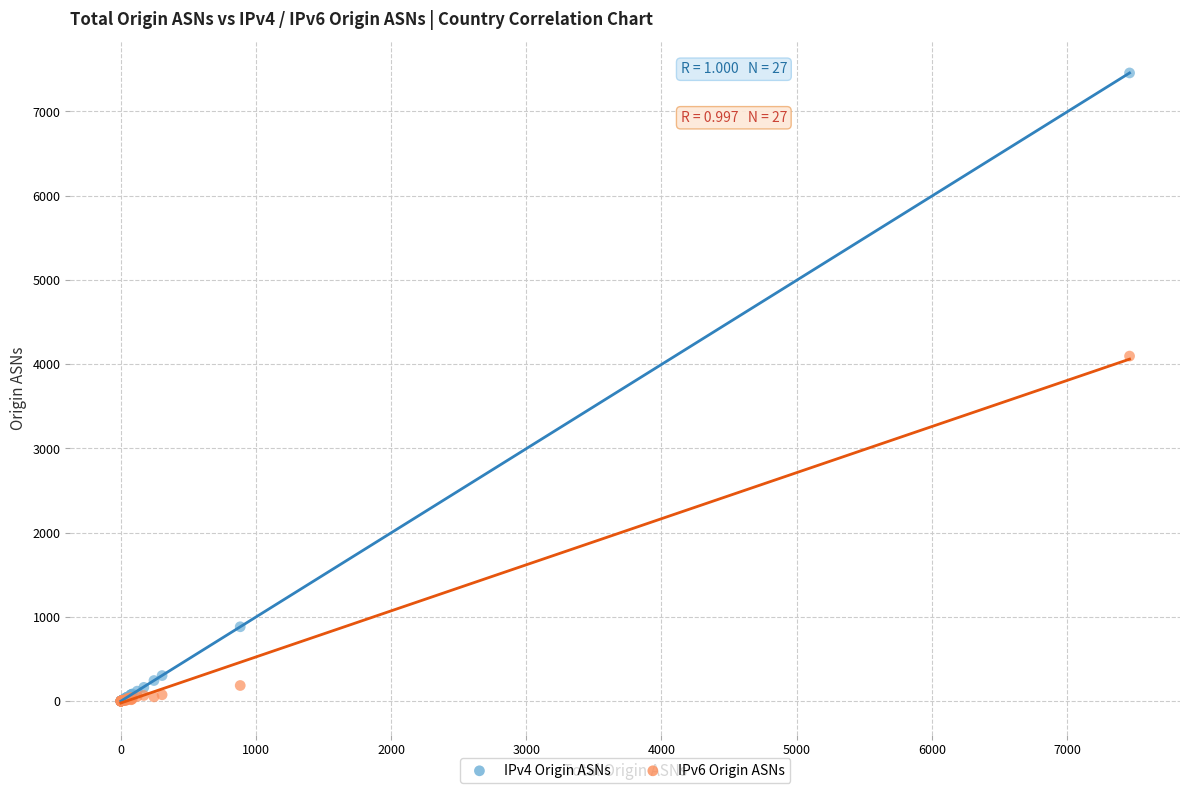

Which series reaches the maximum Y coordinate?

IPv4 Origin ASNs